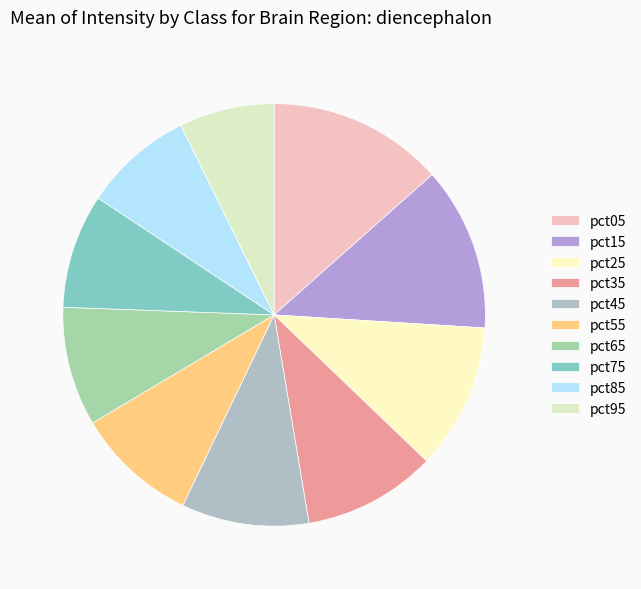

True or false: pct15 accounts for 13% of the total.

True